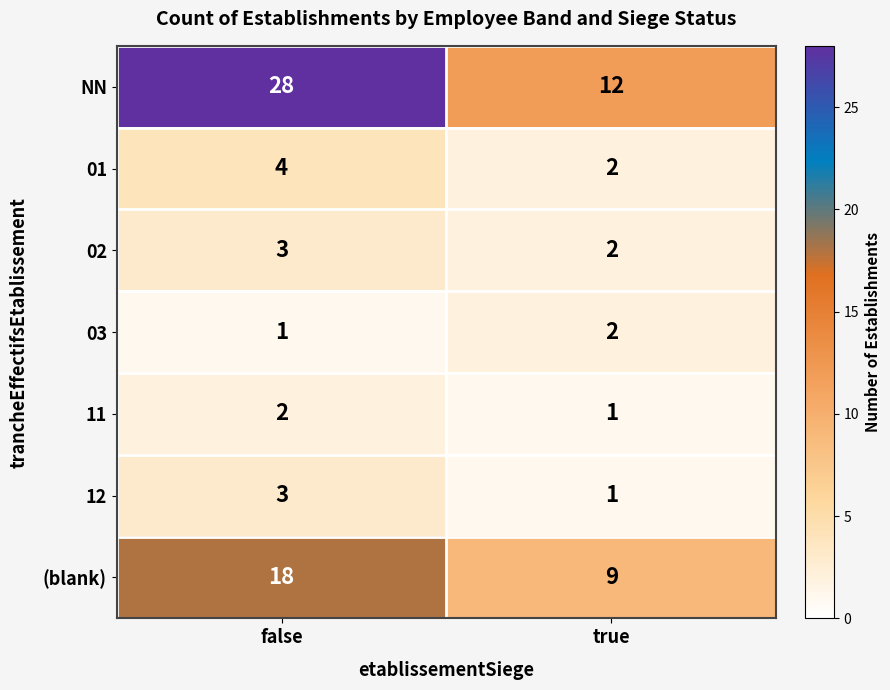

What is the total value across all series at true?

29